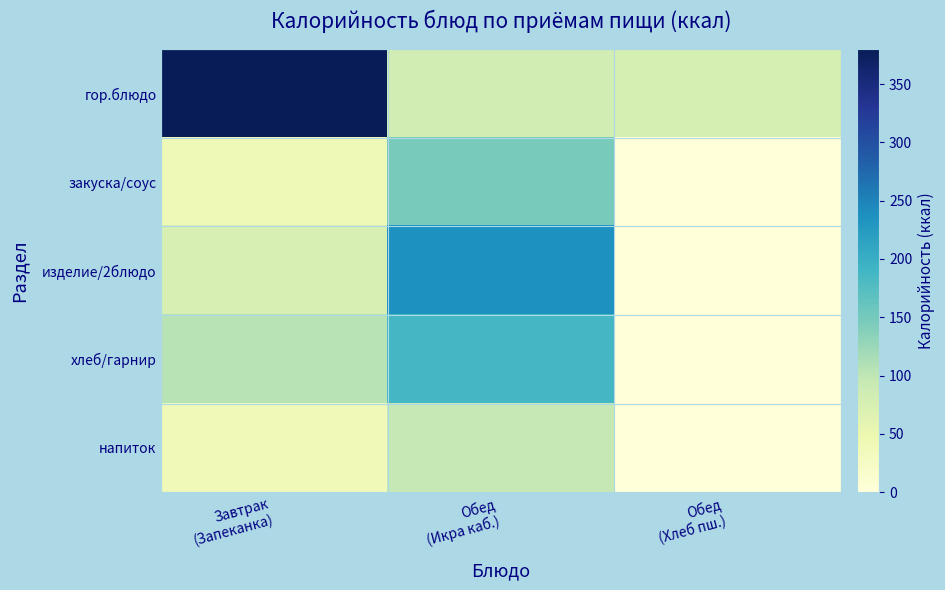

List the series in order of their peak value, lowest first.

напиток, закуска/соус, хлеб/гарнир, изделие/2блюдо, гор.блюдо